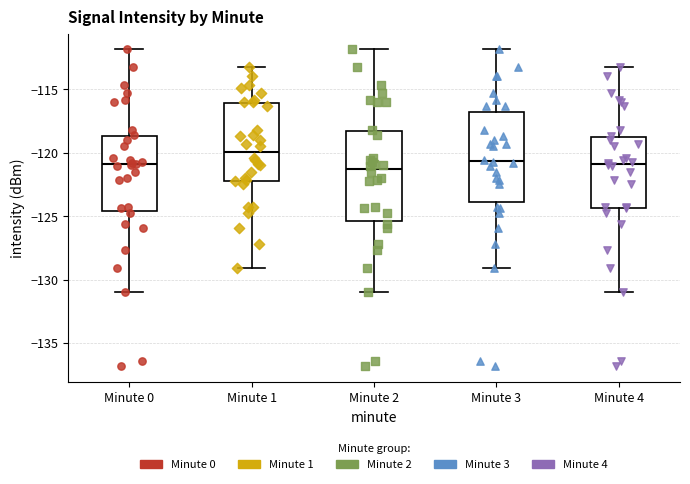

Where is the lower edge of the box for Minute 1 on the y-axis? The values are not printed on the chart, so give them approximately, as read against the axis.

-122.0